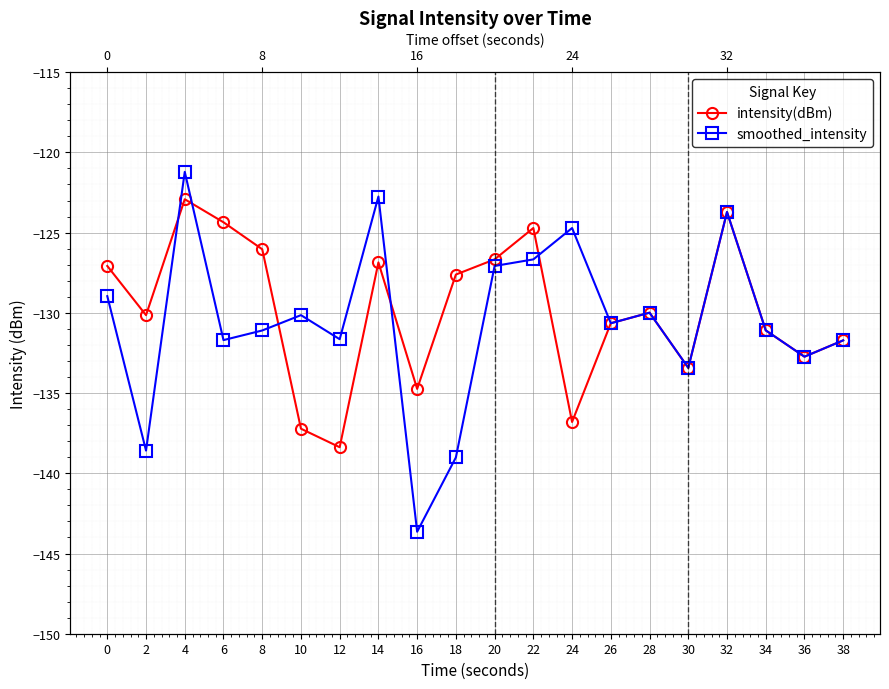

What is the value of the intensity(dBm) point at the 20th from the left?

-131.7